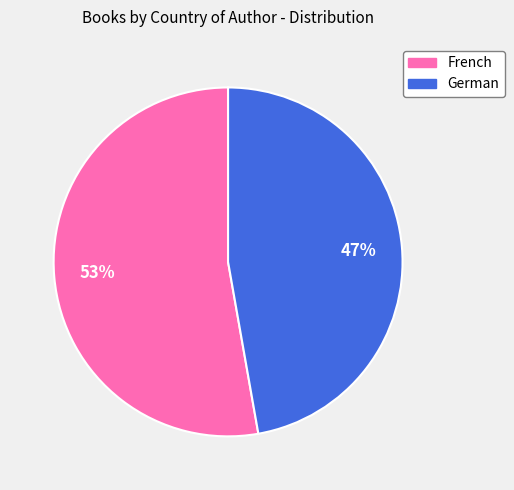

Count the number of slices in the pie.

2